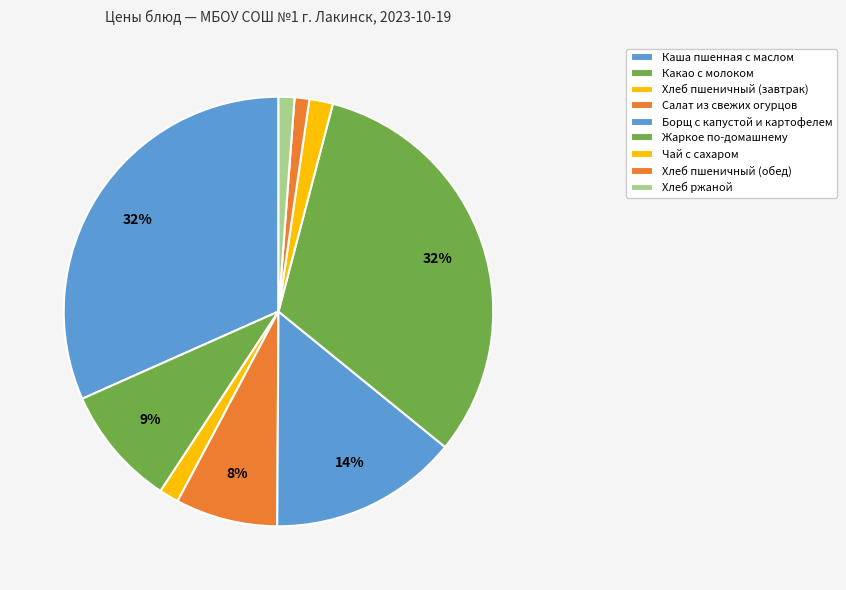

Does any single category account for the majority?

No